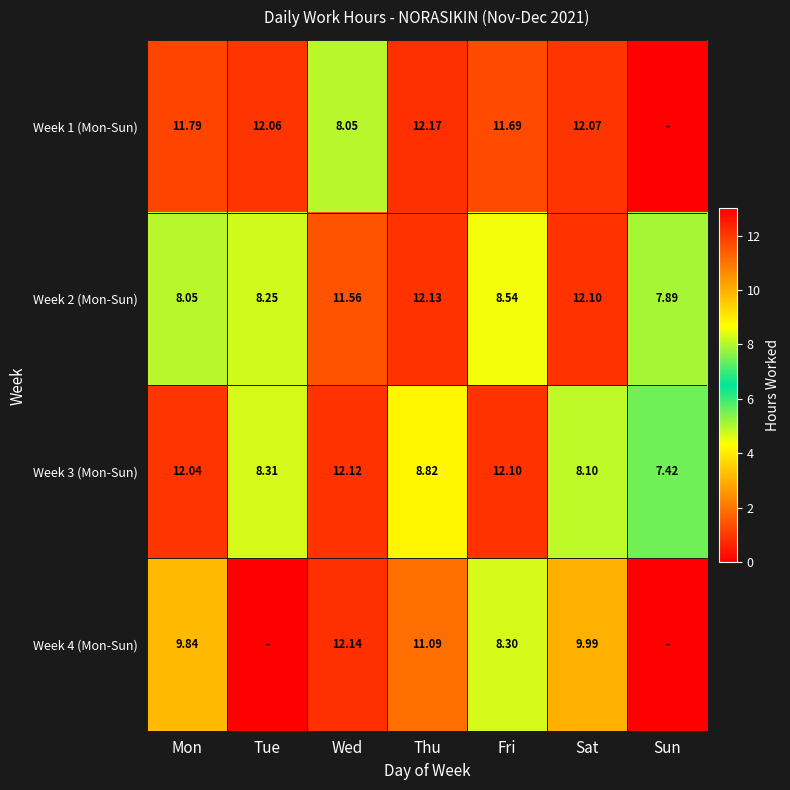

Is the value of Week 1 (Mon-Sun) at Sat greater than the value of Week 2 (Mon-Sun) at Fri?

Yes